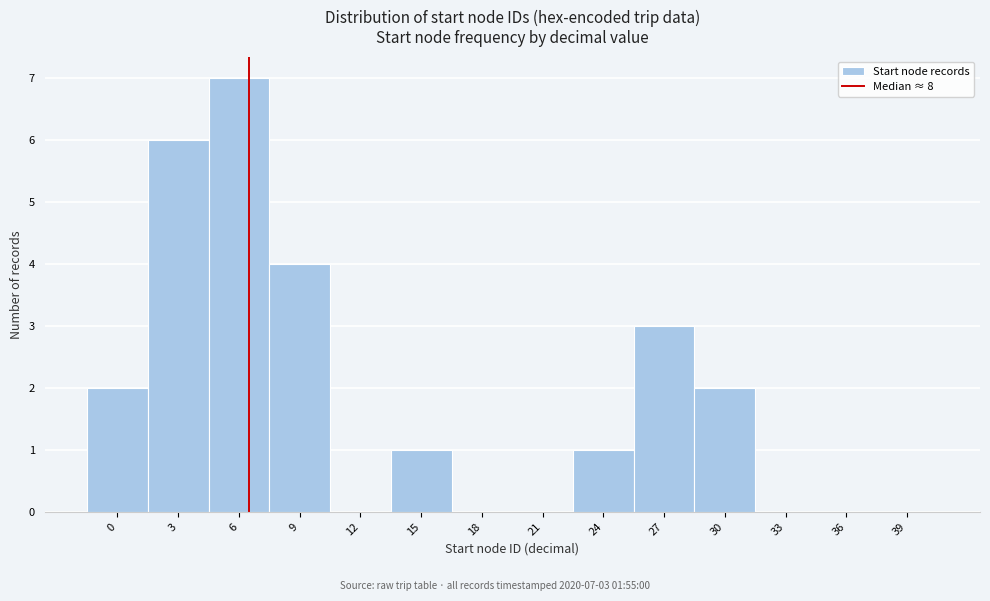

Reading left to right, transcribe all the data shown in this chart.

0=2	3=6	6=7	9=4	12=0	15=1	18=0	21=0	24=1	27=3	30=2	33=0	36=0	39=0